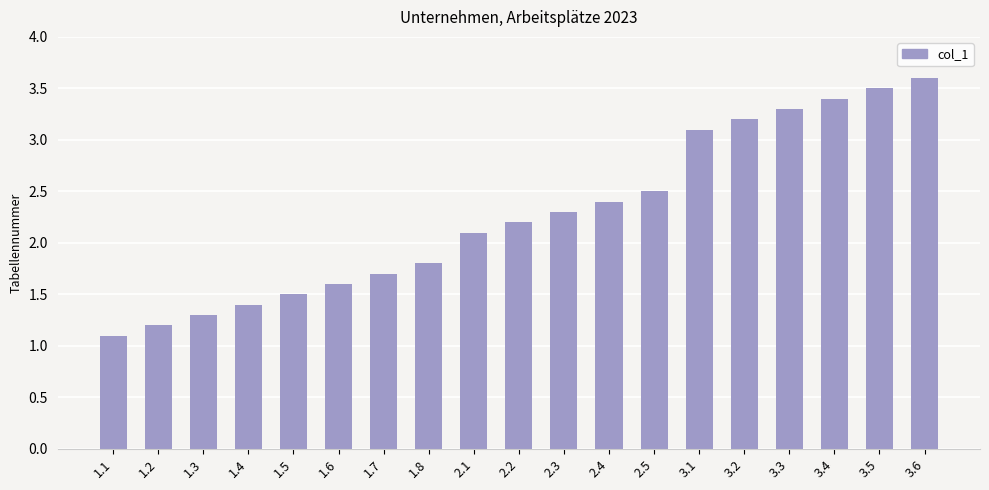

Between 3.4 and 2.4, which is larger?

3.4